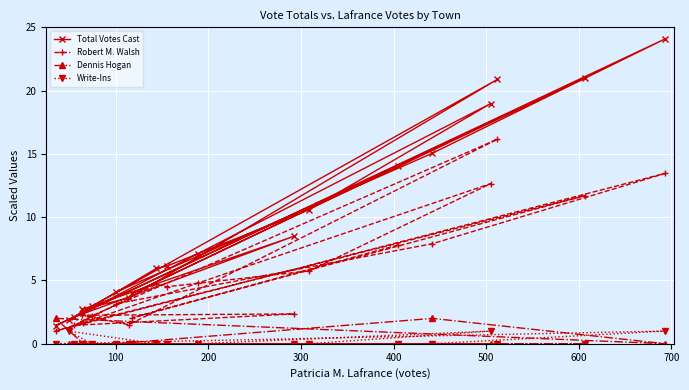

Which series has the widest spread of values?

Total Votes Cast